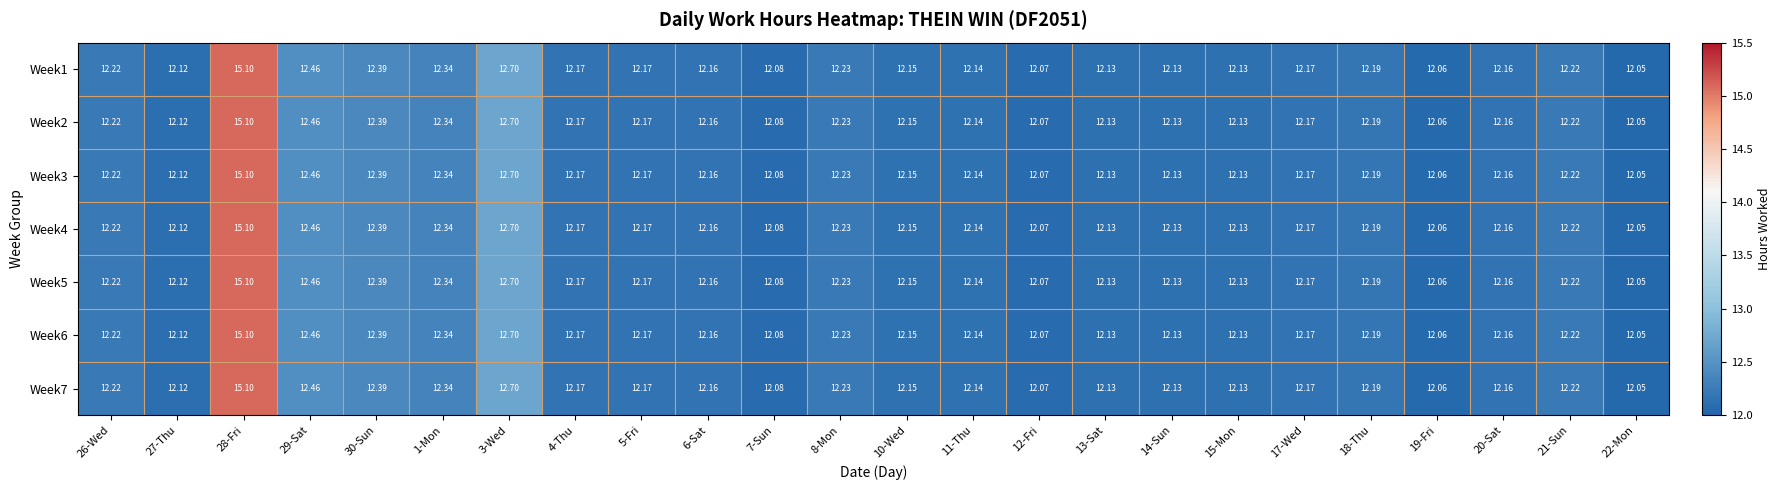

Is the value of Week4 at 3-Wed greater than the value of Week3 at 4-Thu?

Yes